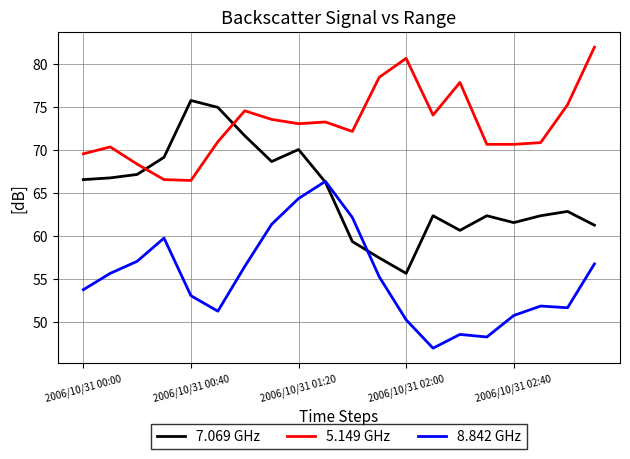

True or false: 8.842 GHz and 5.149 GHz cross at least once.

False